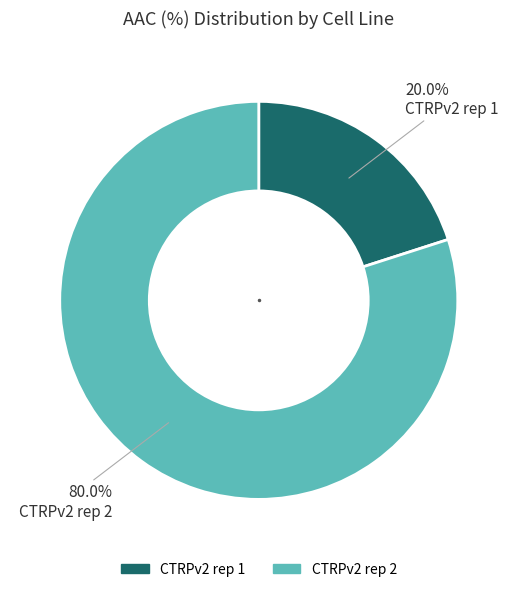

How much of the chart is everything except CTRPv2 rep 2?

20.0%